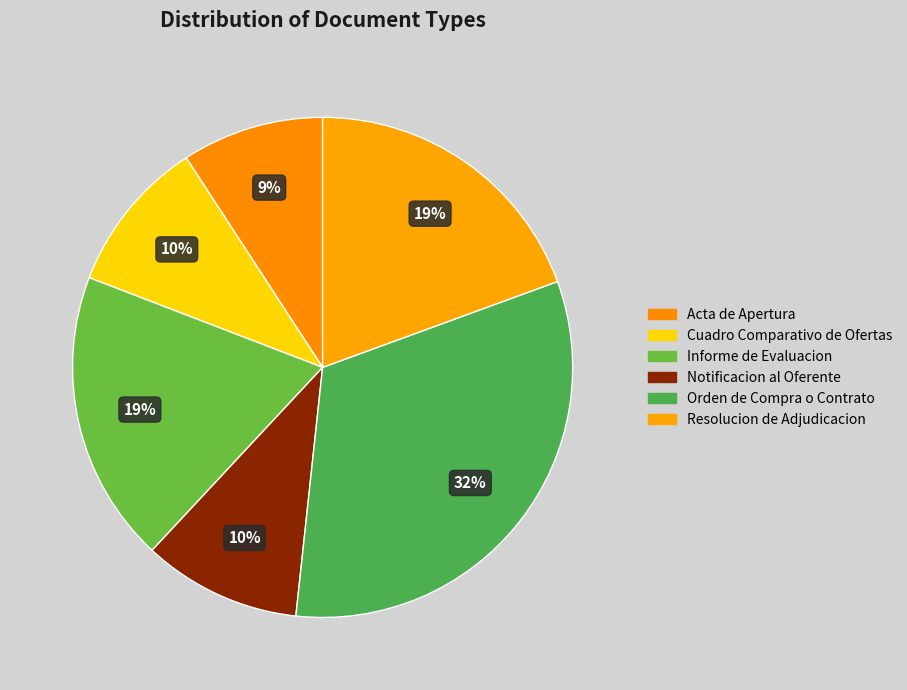

To the nearest percent, what is the combined percentage of Informe de Evaluacion and Cuadro Comparativo de Ofertas?

29%